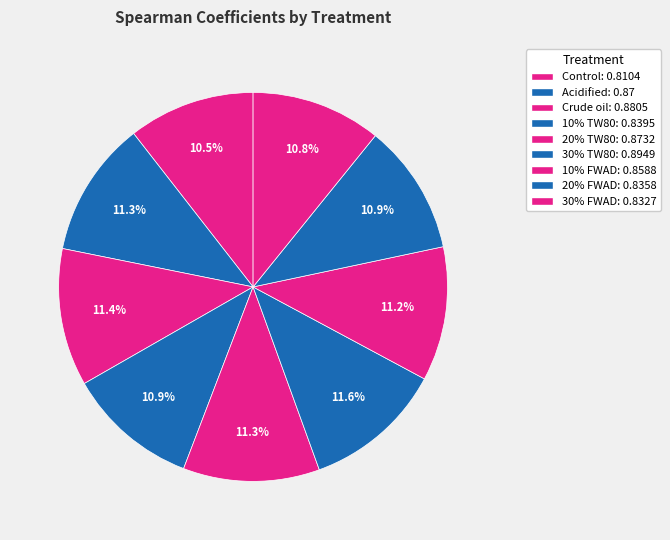

How much of the chart is everything except Acidified?

88.7%